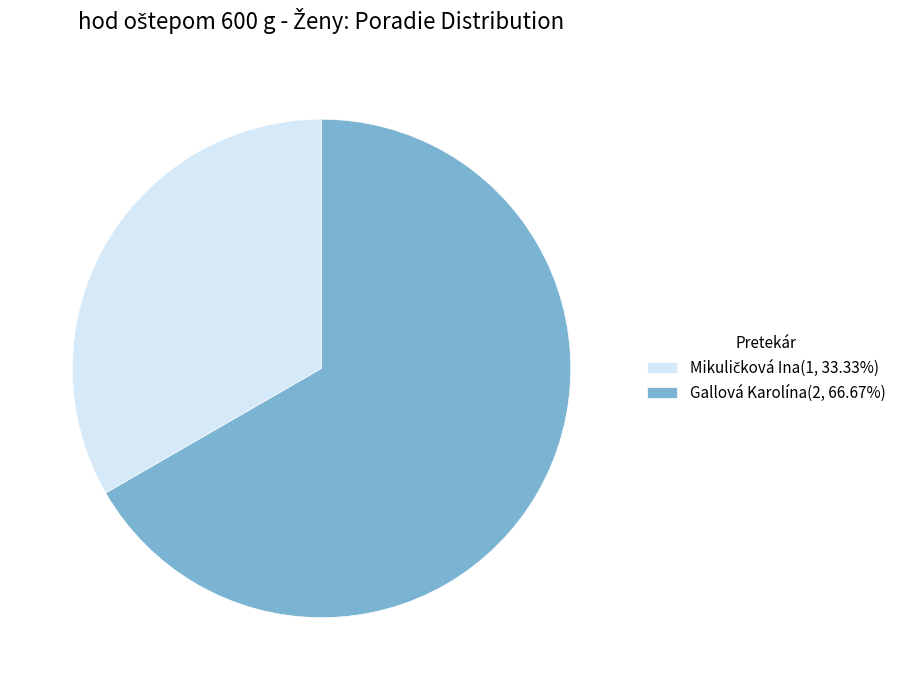

Is there a majority slice in this chart?

Yes